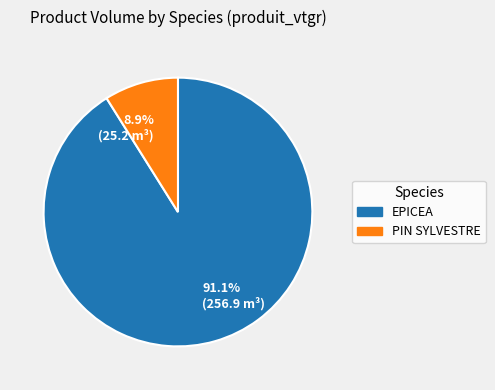

Rank the categories by value from lowest to highest.

8.9% (25.2 m³), 91.1% (256.9 m³)